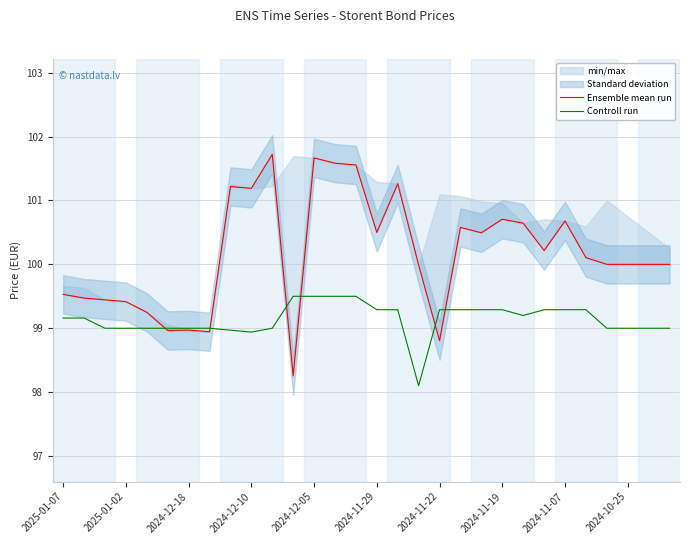

Reading left to right, extract all data points from this chart.

Ensemble mean run: 99.5	99.5	99.4	99.4	99.2	99.0	99.0	98.9	101.2	101.2	101.7	98.3	101.7	101.6	101.6	100.5	101.3	100.0	98.8	100.6	100.5	100.7	100.6	100.2	100.7	100.1	100.0	100.0	100.0	100.0
Controll run: 99.2	99.2	99.0	99.0	99.0	99.0	99.0	99.0	99.0	98.9	99.0	99.5	99.5	99.5	99.5	99.3	99.3	98.1	99.3	99.3	99.3	99.3	99.2	99.3	99.3	99.3	99.0	99.0	99.0	99.0